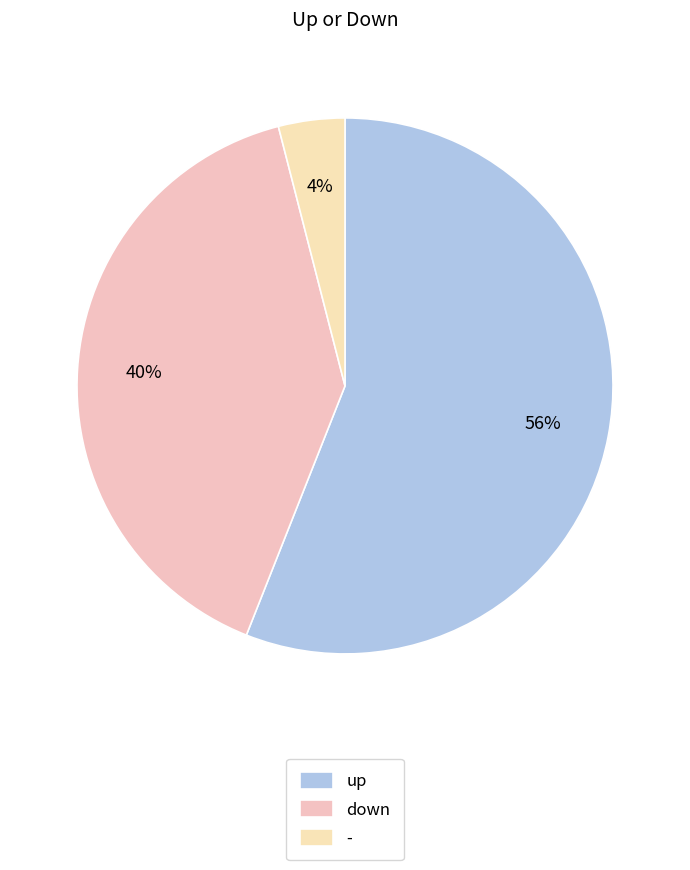

Between - and up, which is larger?

up